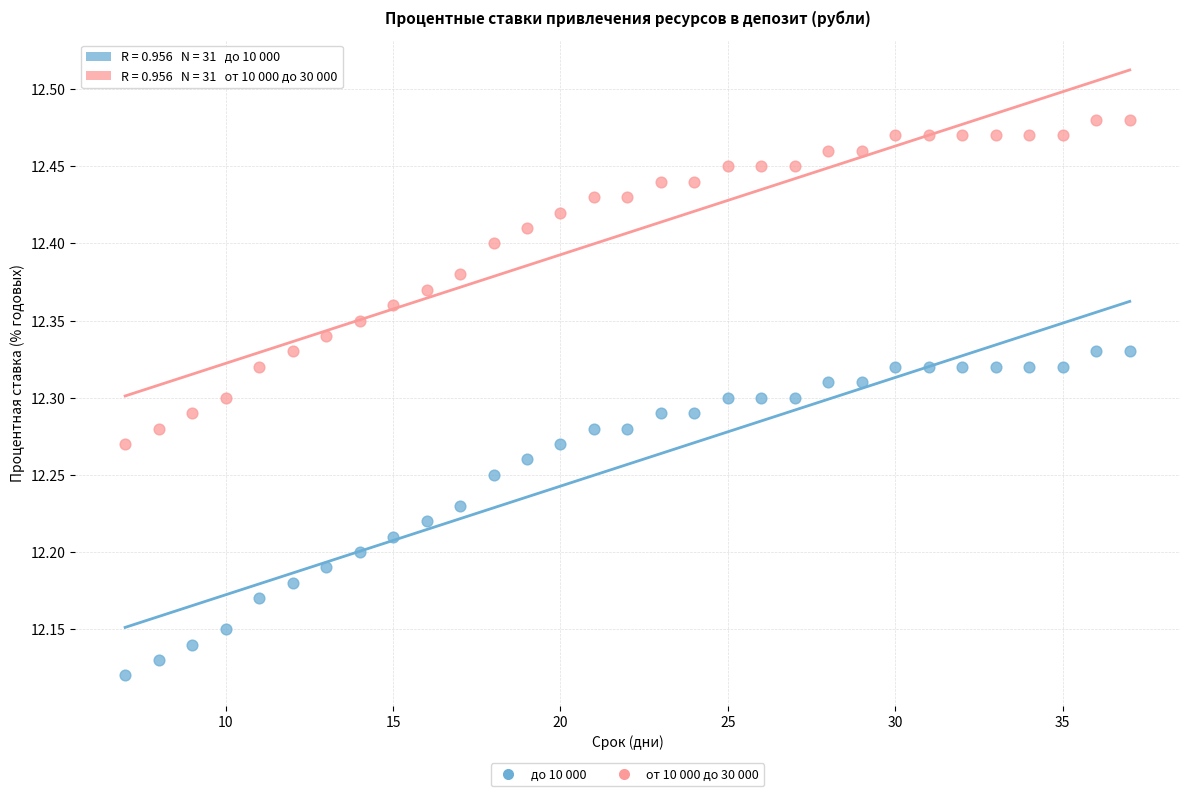

What is the X range (max minus min) for the scatter plot?

30.0